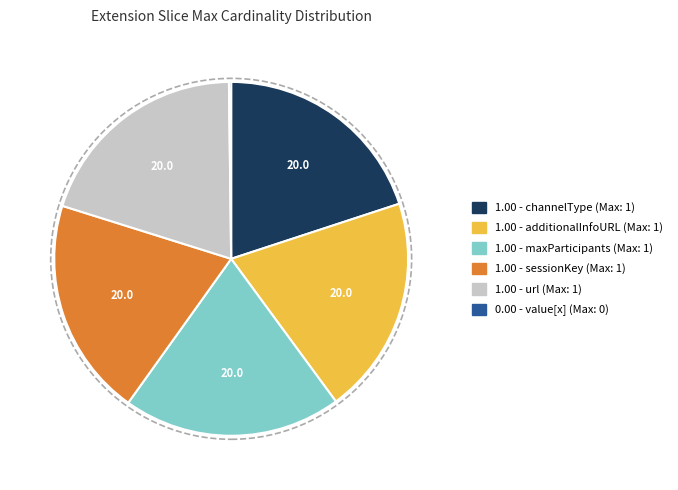

Is there a majority slice in this chart?

No